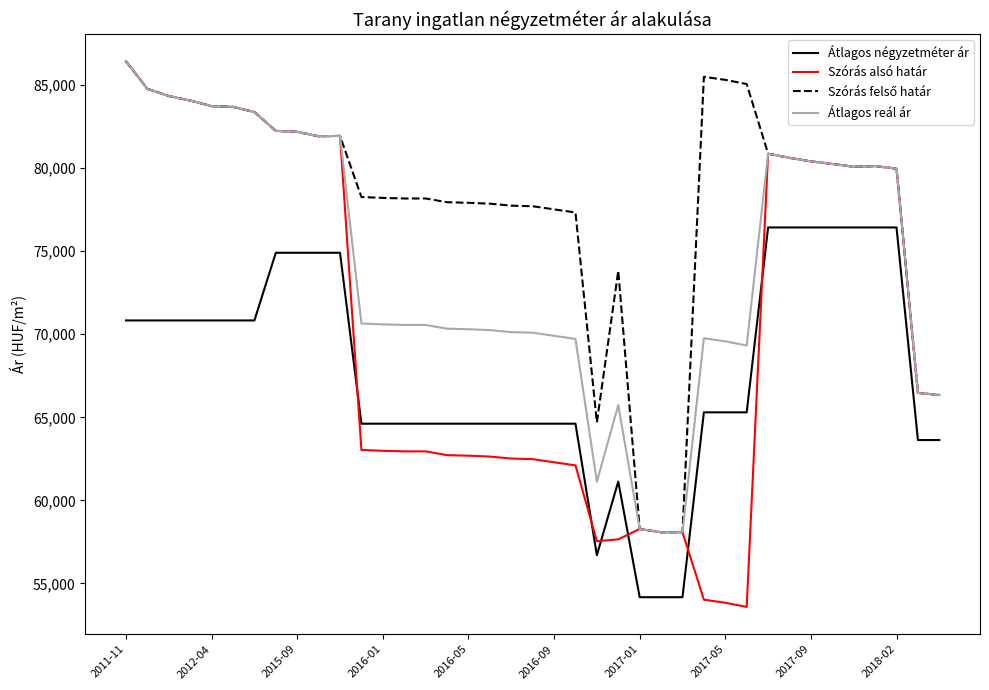

Which series has the largest range (max minus min)?

Szórás alsó határ